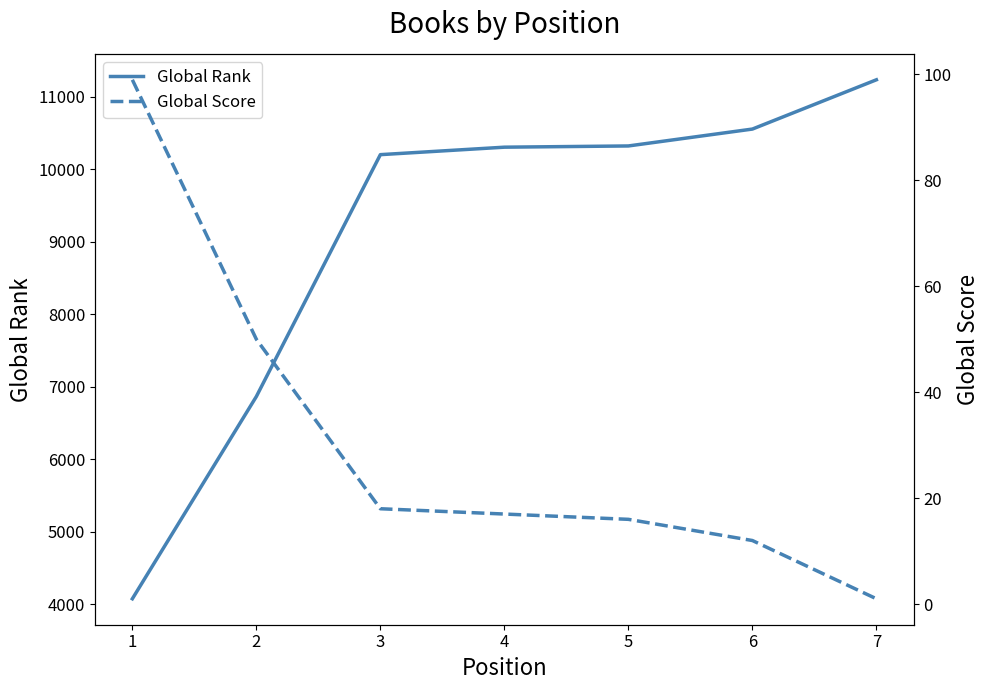

The Global Rank series shows 3636 at 6. True or false?

False